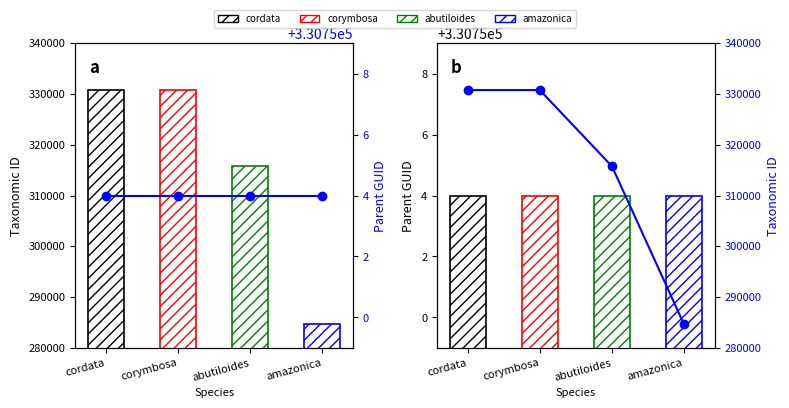

Is it true that parentGuid equals 330754 at amazonica?

True